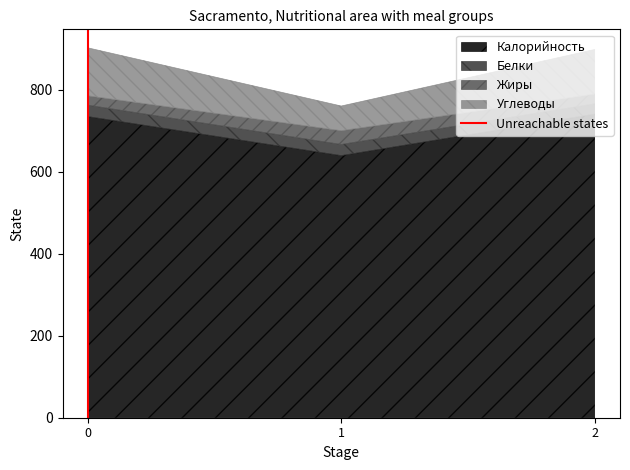

How many lines are shown in the chart?

4